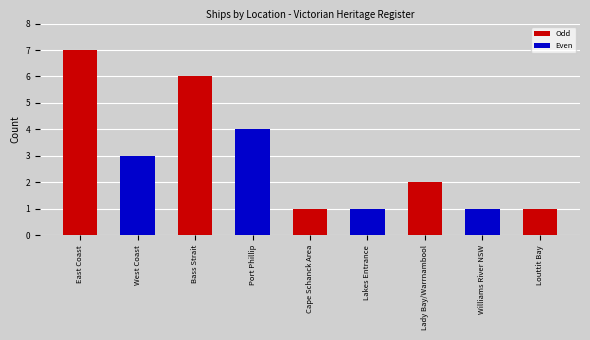

The value at Williams River NSW is 2. True or false?

False